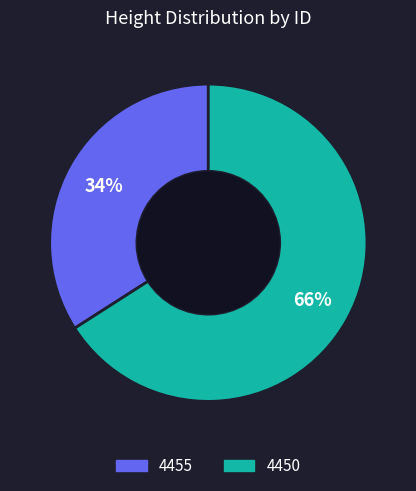

To the nearest percent, what is the average slice percentage?

50%